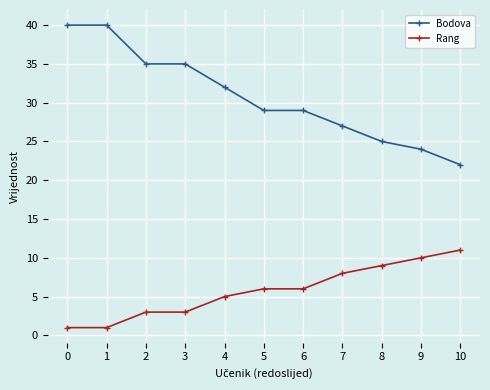

Reading right to left, list all the values displayed in this chart.

Bodova: 10=22	9=24	8=25	7=27	6=29	5=29	4=32	3=35	2=35	1=40	0=40
Rang: 10=11	9=10	8=9	7=8	6=6	5=6	4=5	3=3	2=3	1=1	0=1